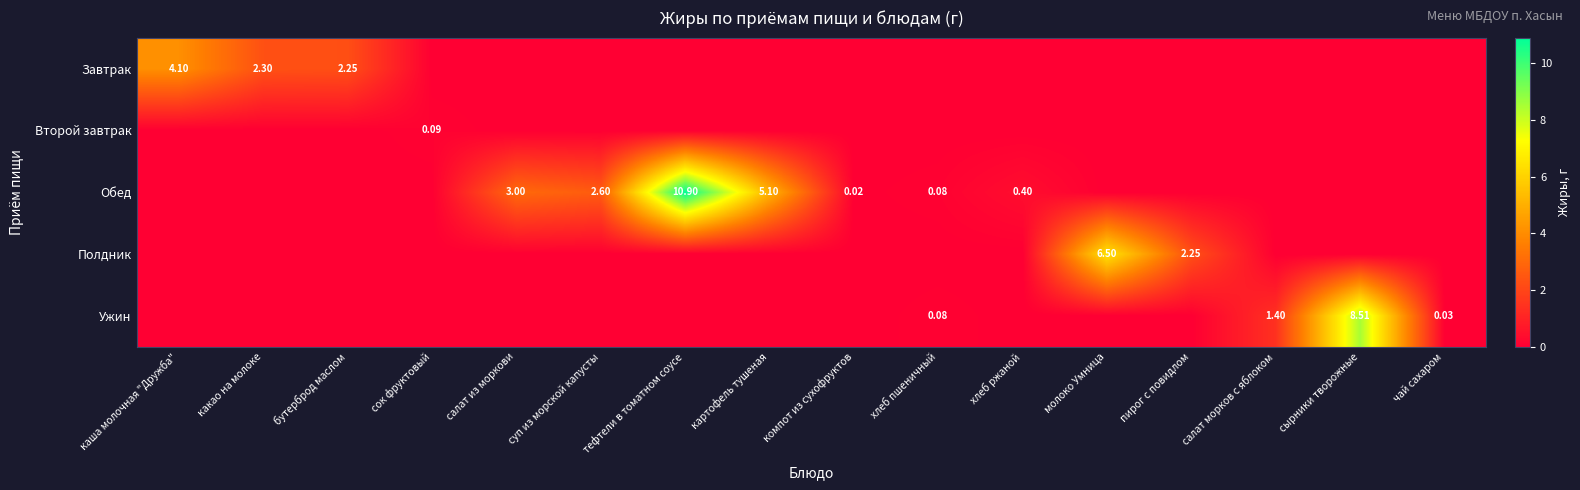

Which label corresponds to the largest value in the chart?

тефтели в томатном соусе